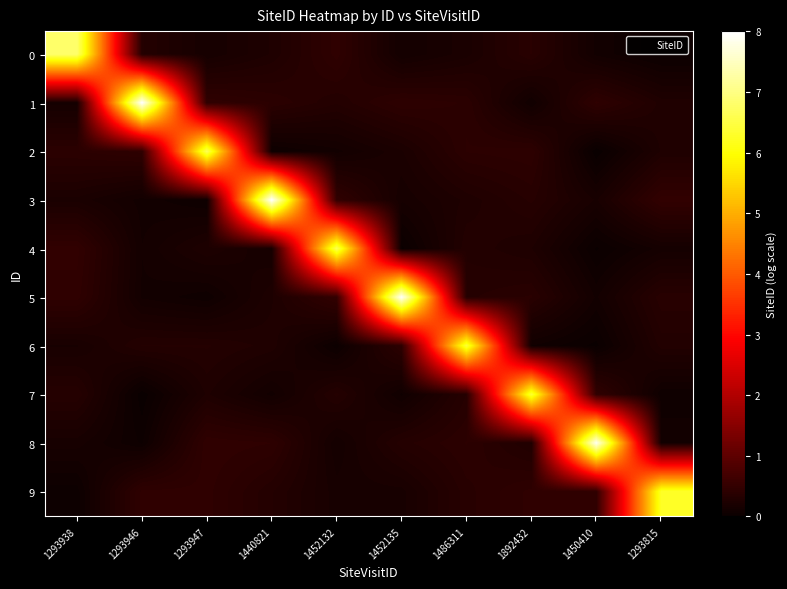

At how many categories does at least one series exceed 1?

10